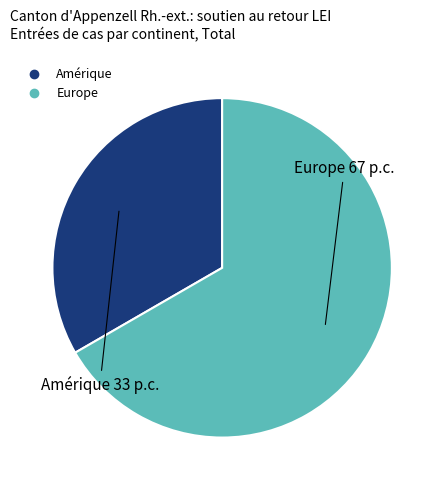

Is the sum of Amérique and Europe greater than half?

Yes